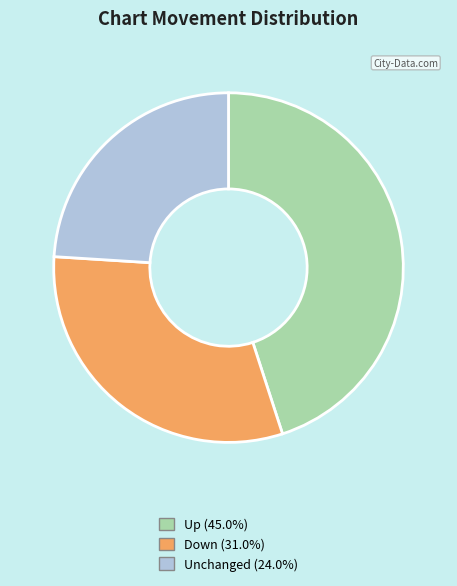

Does any single category account for the majority?

No